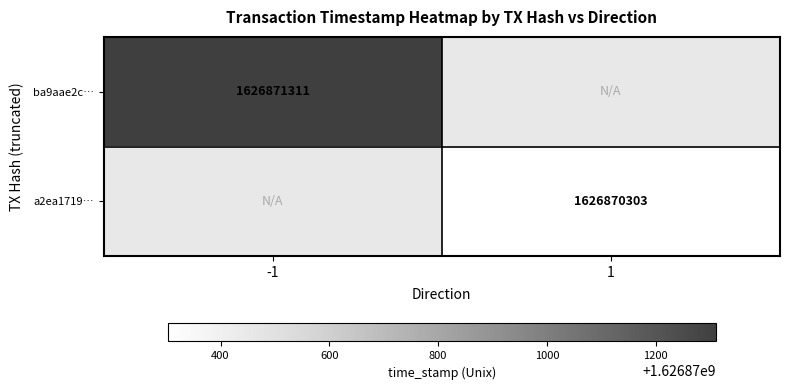

Reading right to left, extract all data points from this chart.

ba9aae2c…: time_stamp=1626871311	direction=-1
a2ea1719…: time_stamp=1626870303	direction=1